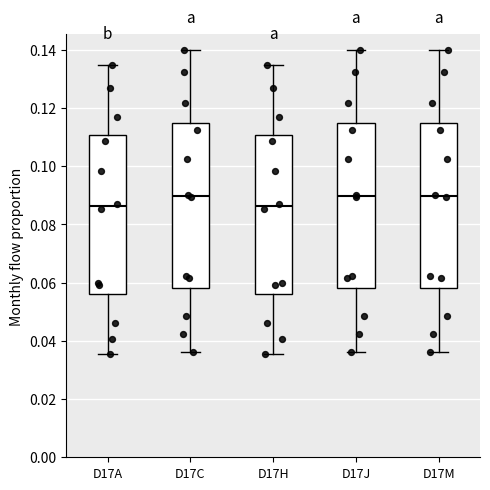

Reading left to right, transcribe this box plot: for each box, give where its median line is, the range the box spans, and where its two whiskers end, as read against the y-axis. The values are not printed on the chart, so give them approximately, as read against the axis.

D17A: median 0.086, box 0.056 to 0.110, whiskers 0.036 to 0.134
D17C: median 0.090, box 0.058 to 0.114, whiskers 0.036 to 0.140
D17H: median 0.086, box 0.056 to 0.110, whiskers 0.036 to 0.134
D17J: median 0.090, box 0.058 to 0.114, whiskers 0.036 to 0.140
D17M: median 0.090, box 0.058 to 0.114, whiskers 0.036 to 0.140